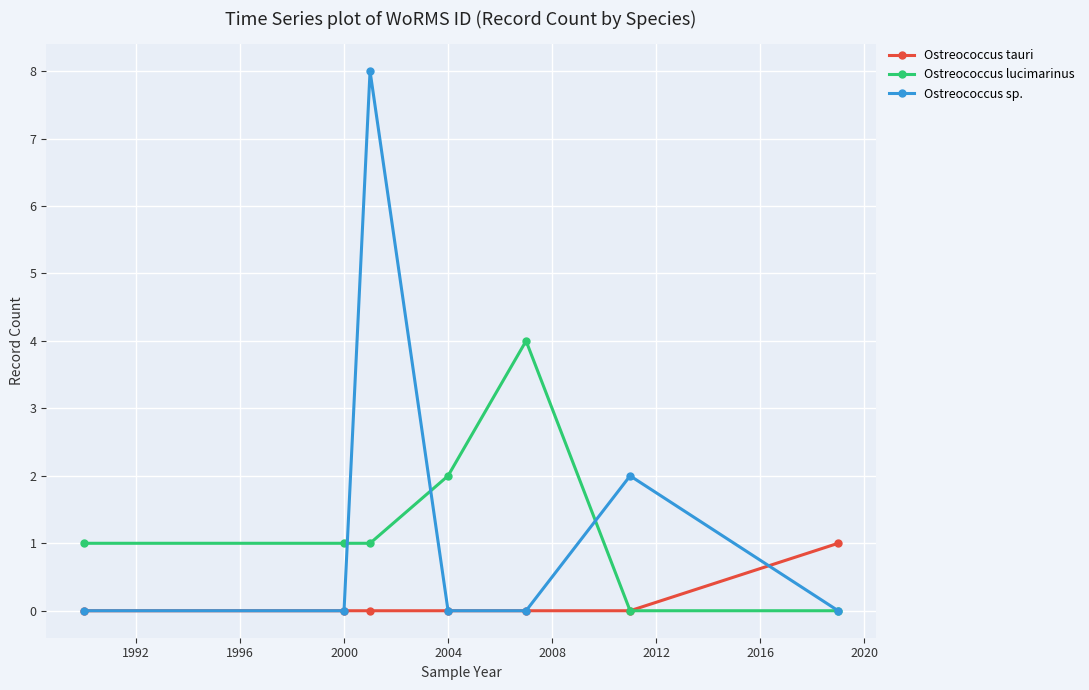

Which series has the widest spread of values?

Ostreococcus sp.